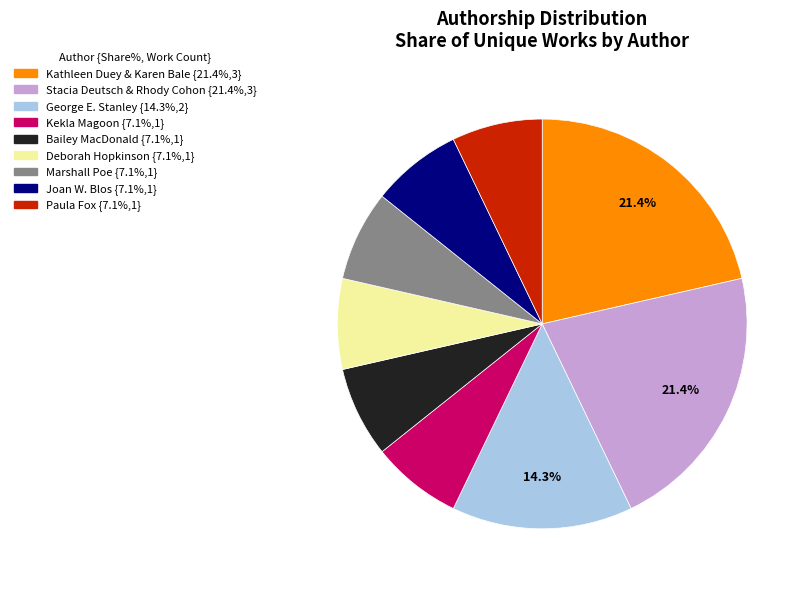

Is there a majority slice in this chart?

No